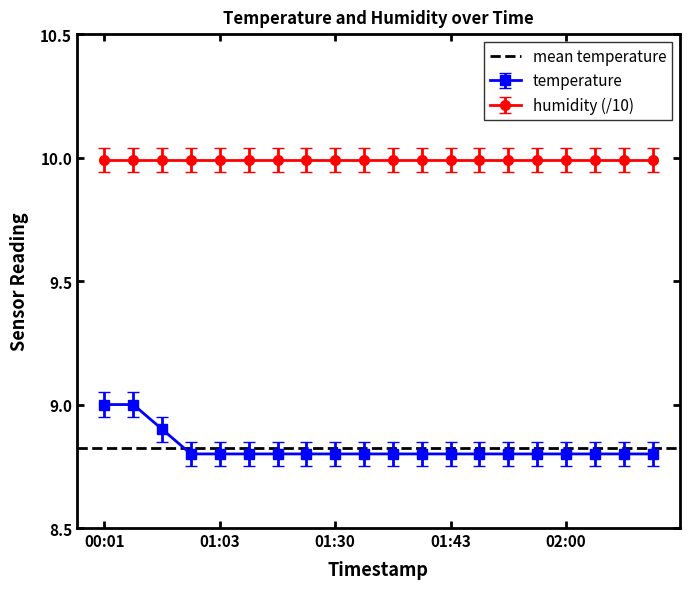

What is the value of the 11th point from the left?

8.8